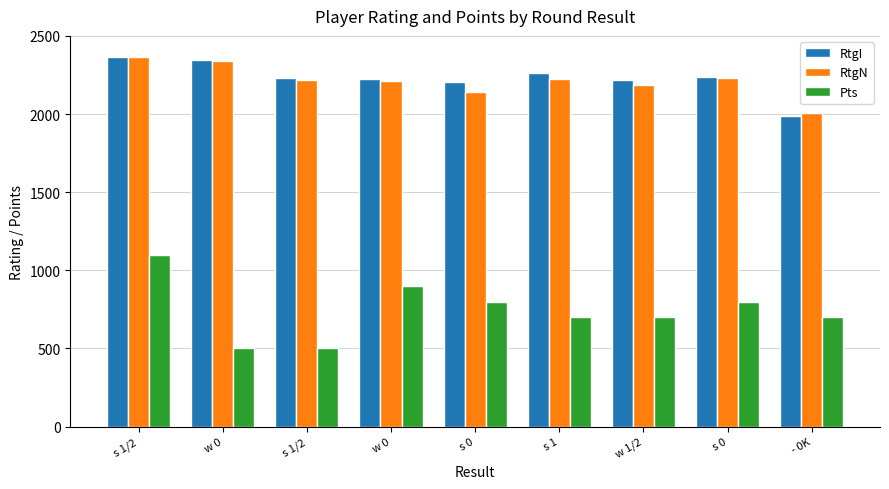

What is the difference between the maximum and minimum values in the RtgI series?

380